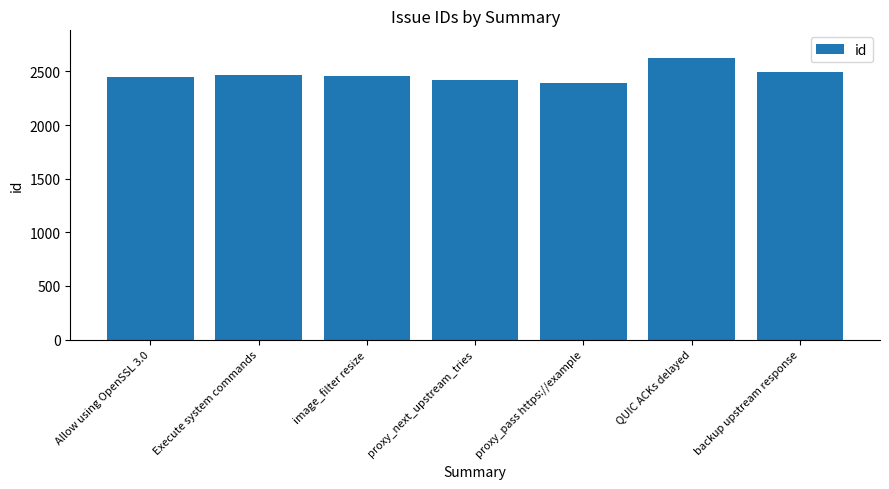

Which category has the highest value across all series?

QUIC ACKs delayed